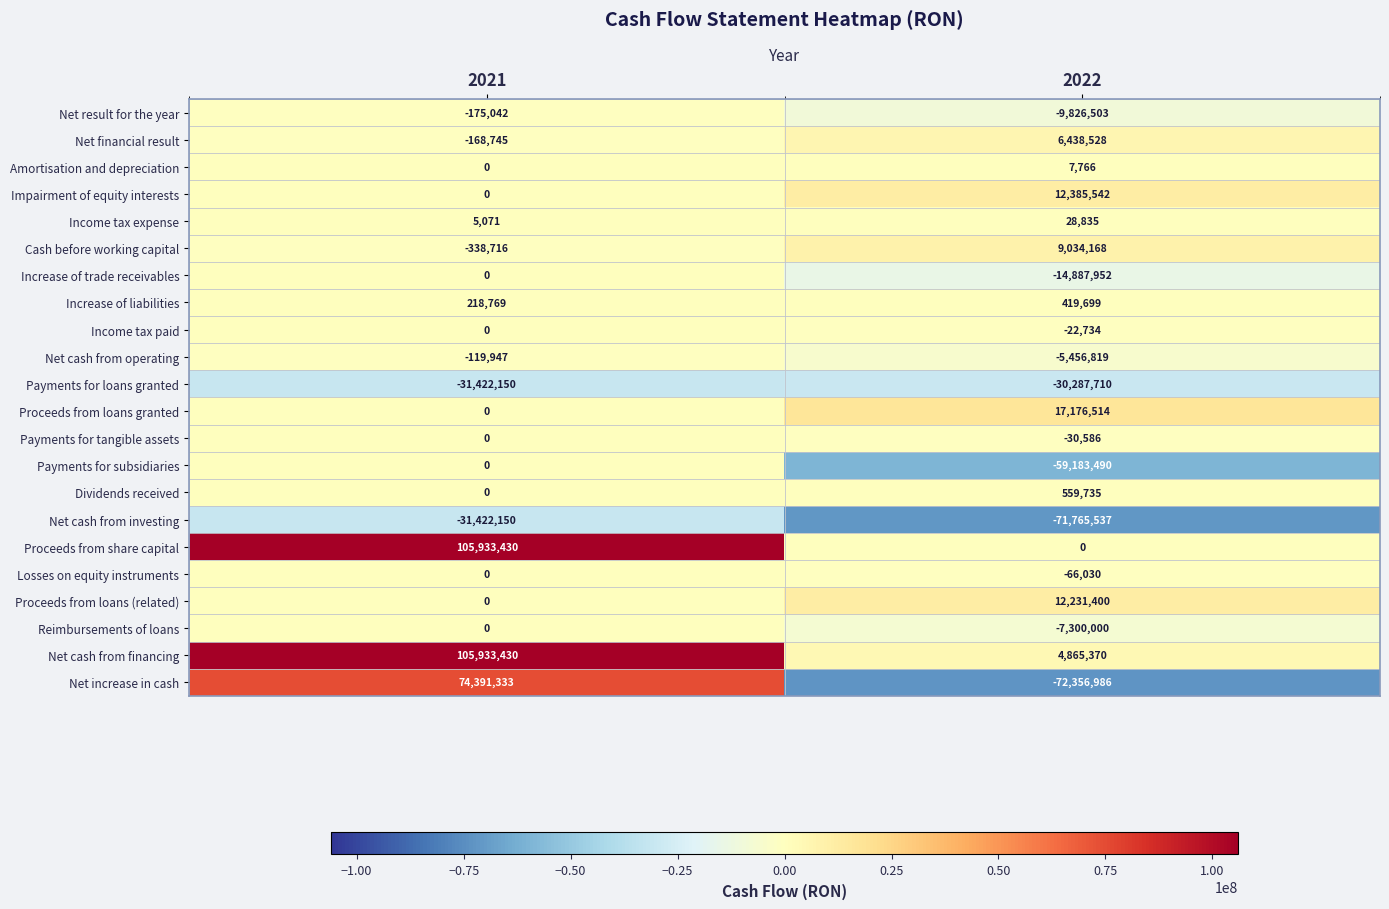

At which label is Income tax paid closest to -11367?

2021